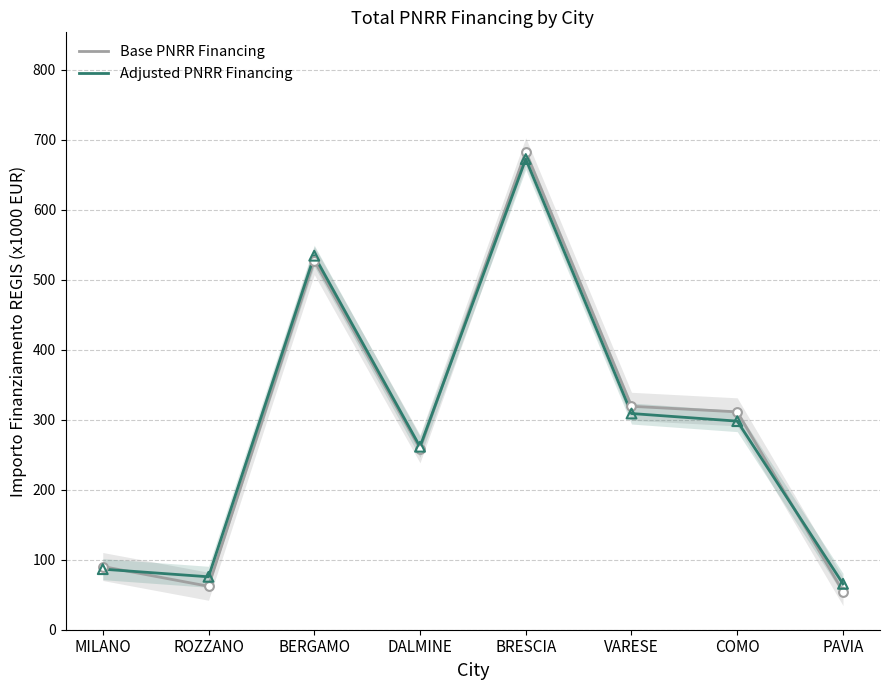

Which series reaches the maximum Y coordinate?

Base PNRR Financing